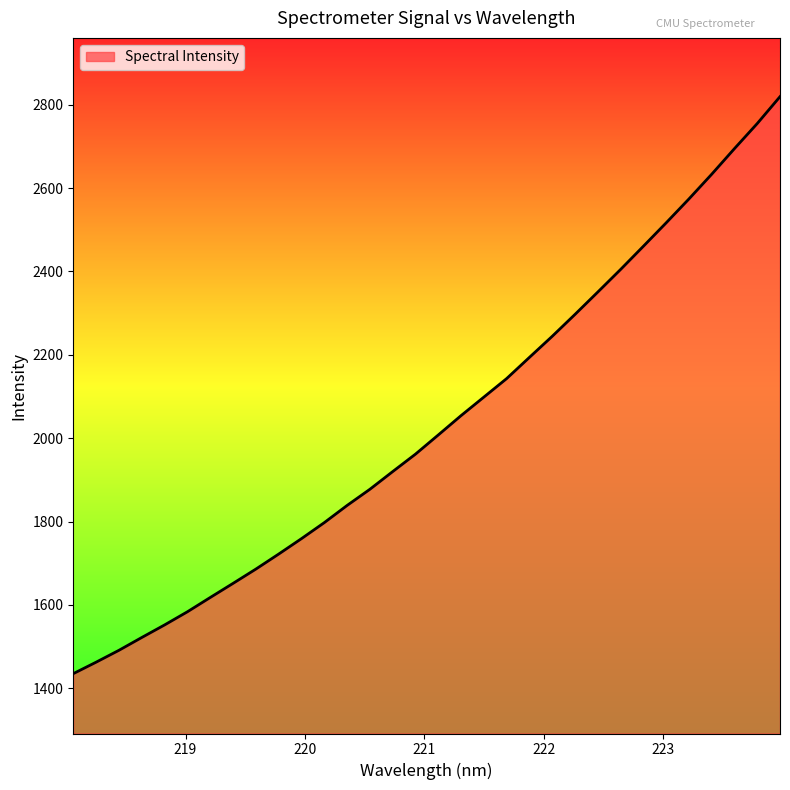

What is the greatest value displayed?

2819.2